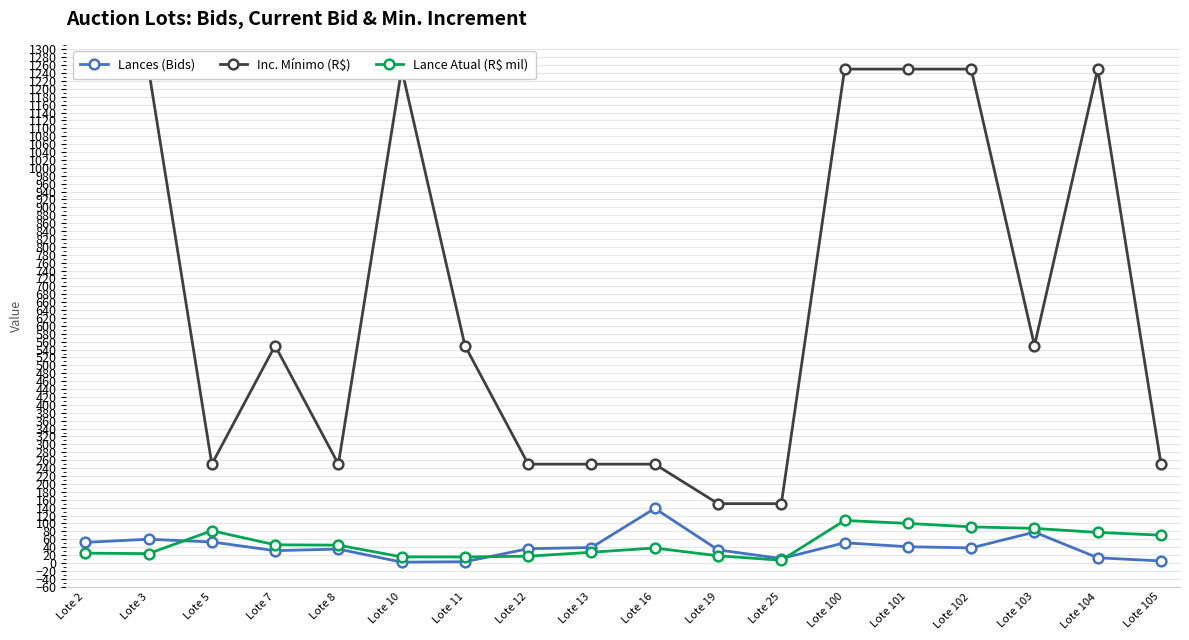

How many interior local peaks does the Lance Atual (R$ mil) series have?

3